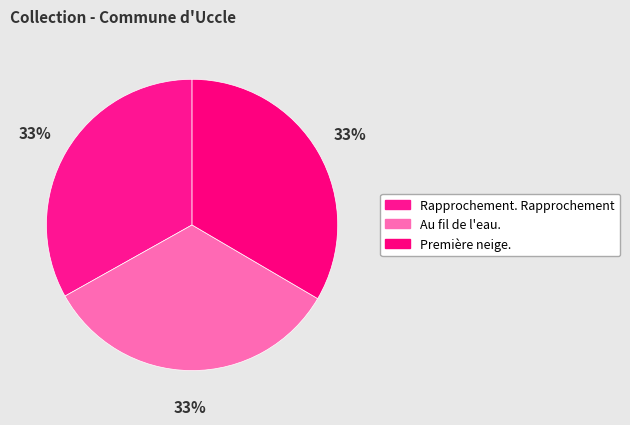

Combined, do Rapprochement. Rapprochement and Au fil de l'eau. account for over 50%?

Yes